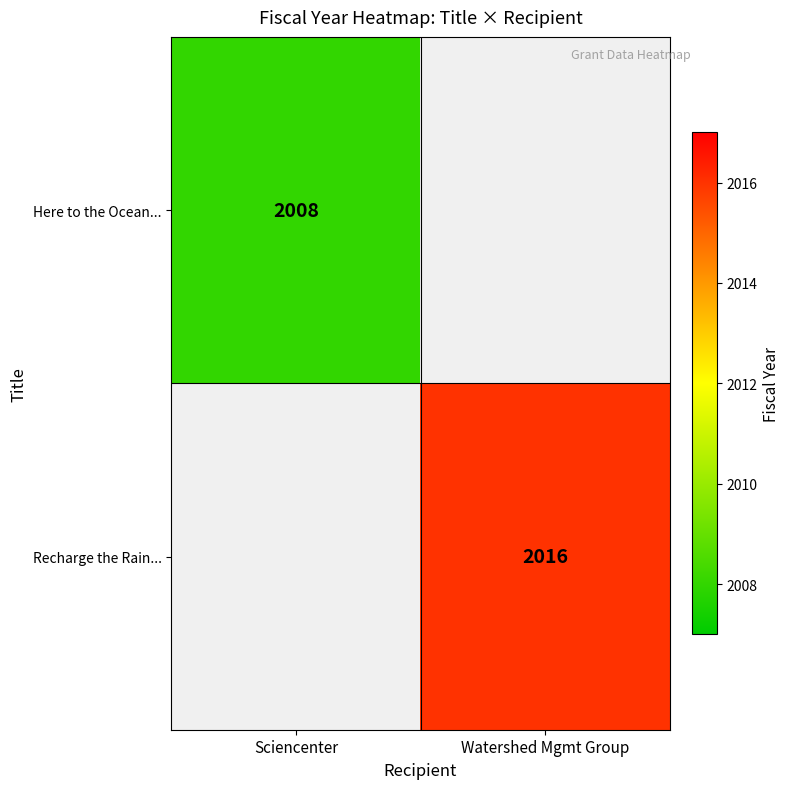

Is it true that Recharge the Rain... equals 2016 at Watershed Mgmt Group?

True